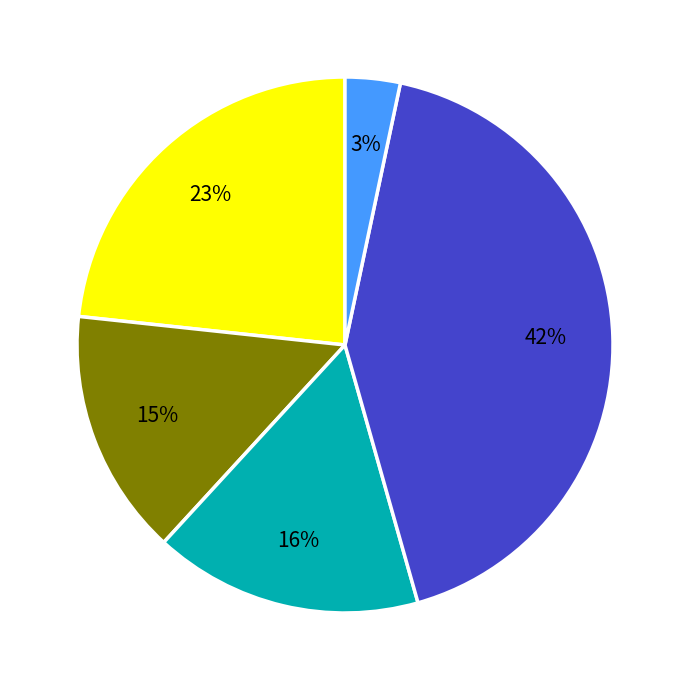

How many segments does this pie chart have?

5